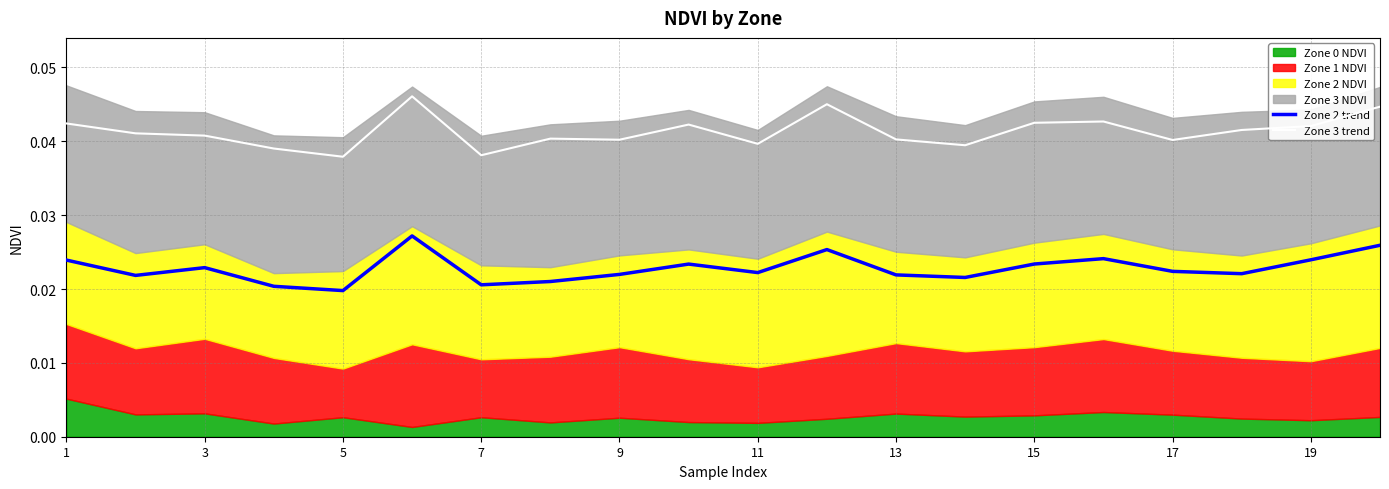

How many lines are shown in the chart?

2